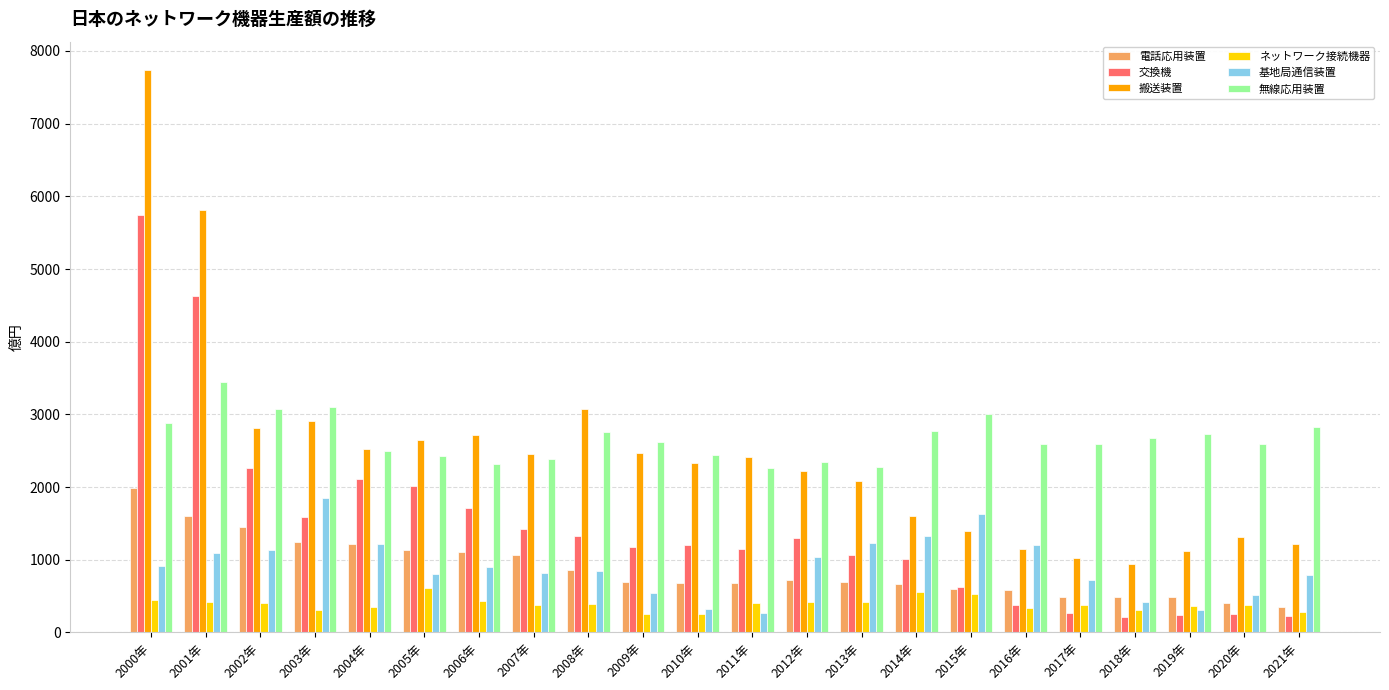

What is the minimum value for ネットワーク接続機器?

247.5